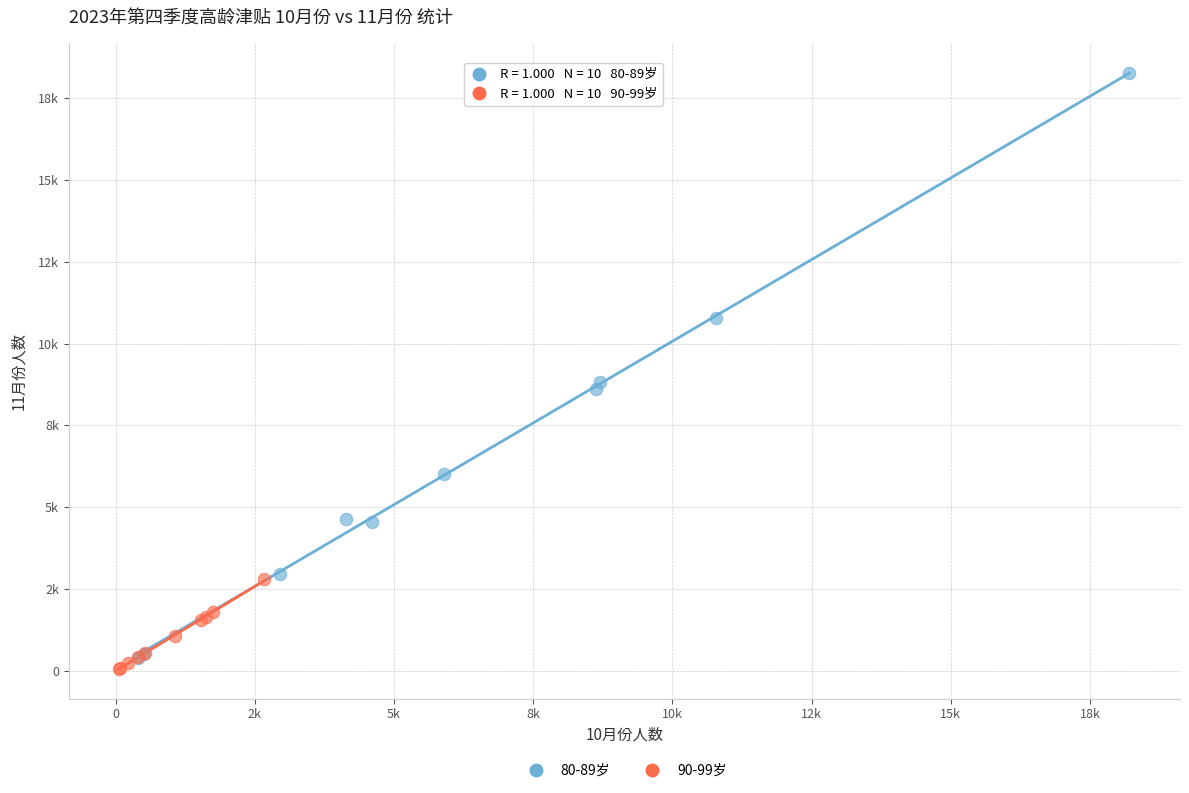

What are all the series names shown in the legend?

80-89岁, 90-99岁